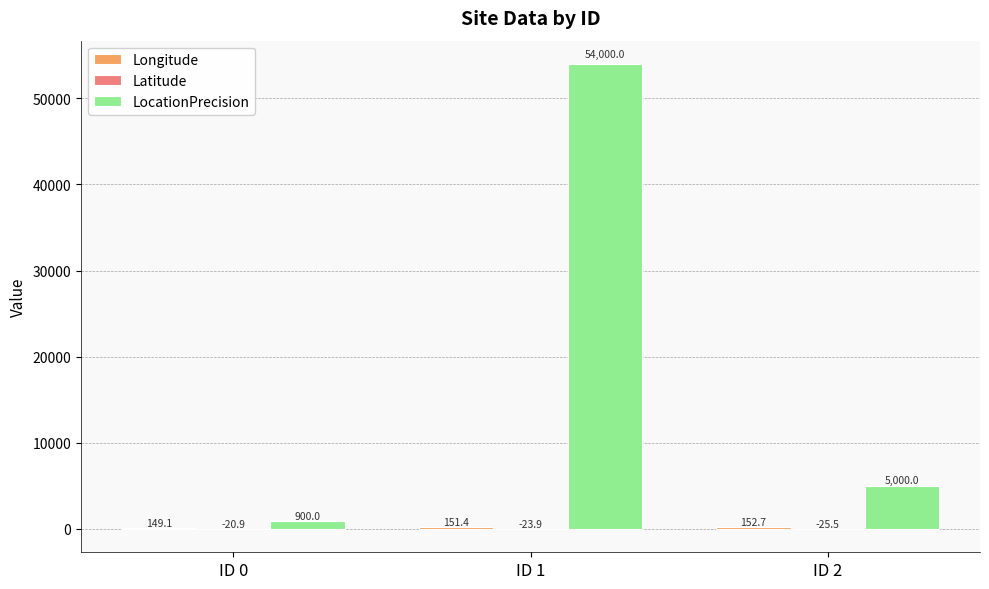

What is the total value across all series at ID 2?

5127.2